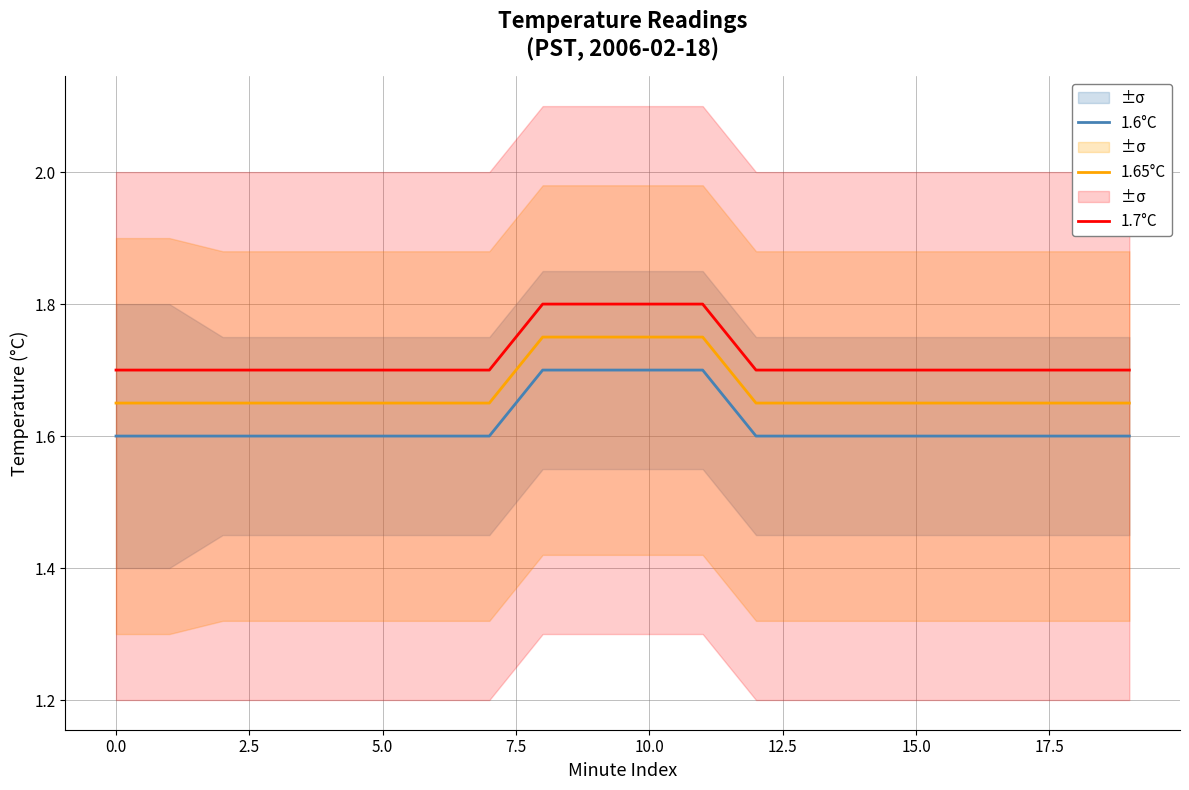

What is the total value across all series at 11?

5.2